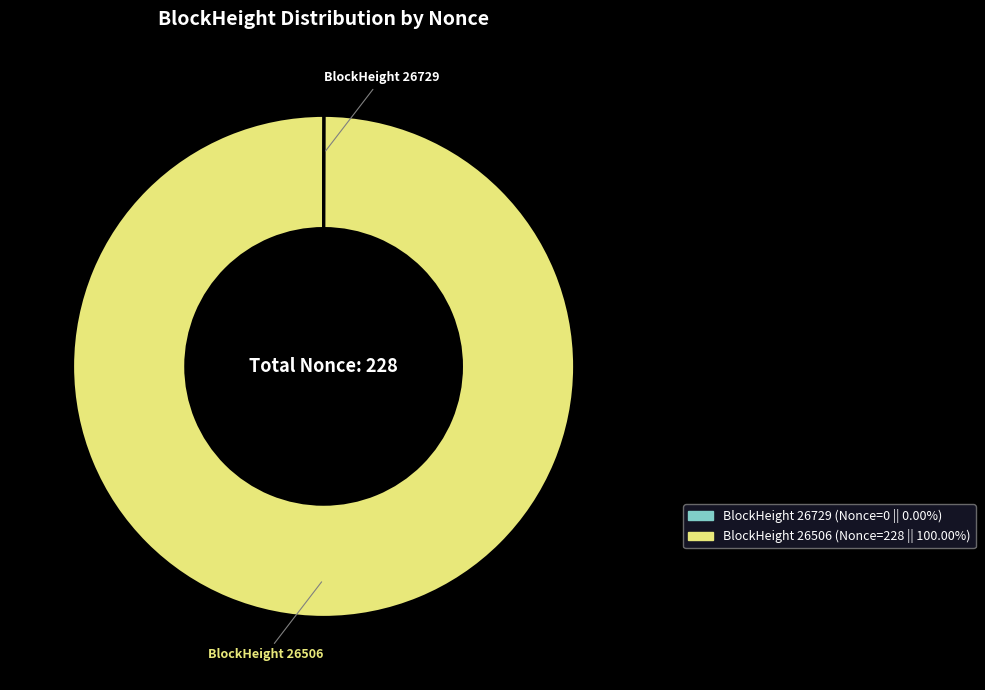

Does any single category account for the majority?

Yes